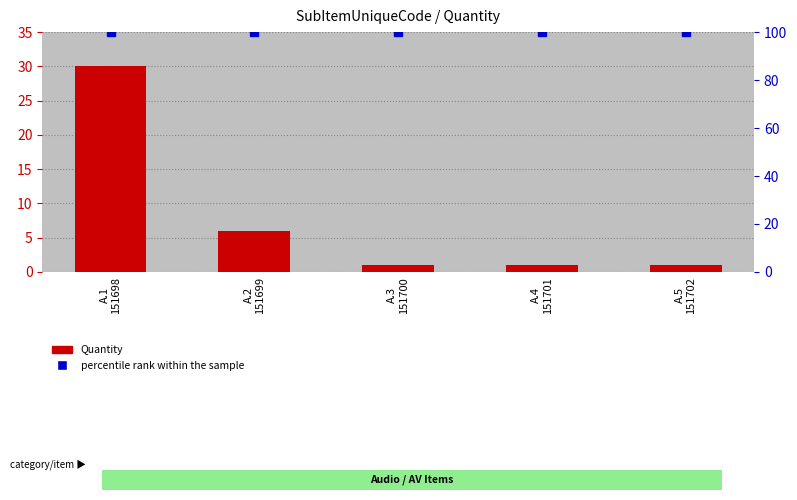

What position from the left is A.4
151701?

4